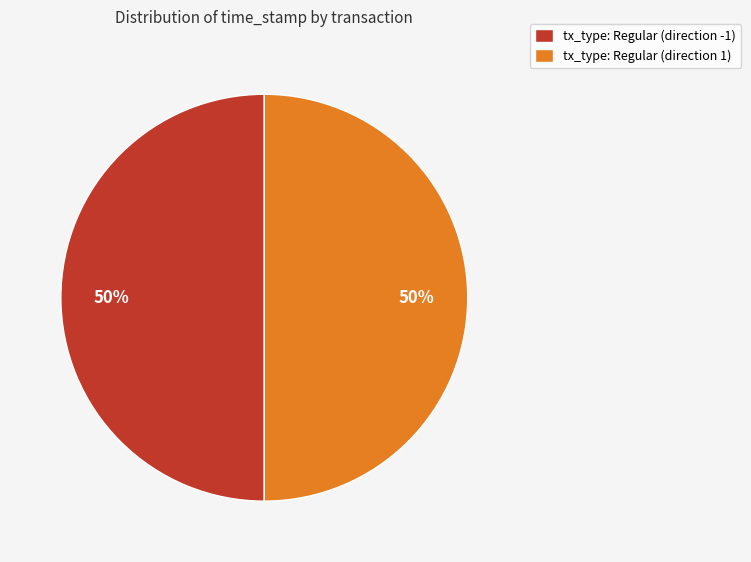

To the nearest percent, what percentage of the pie is tx_type: Regular (direction 1)?

50%